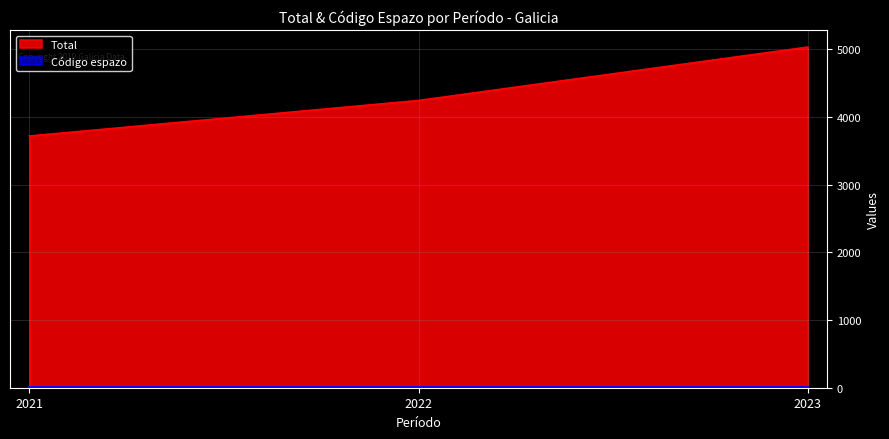

What is the difference between the values at 2023 and 2022?

789